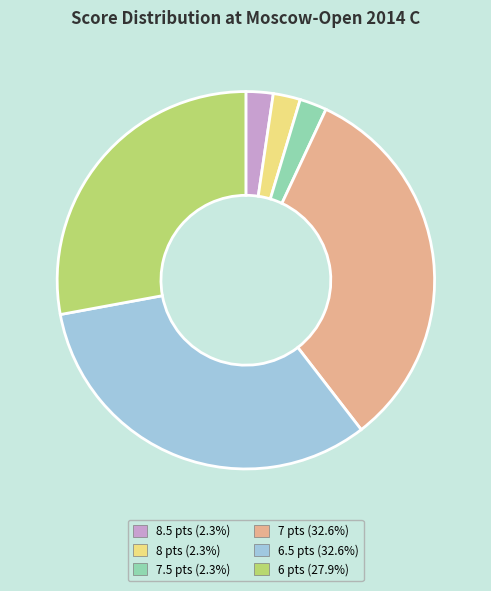

Does any single category account for the majority?

No